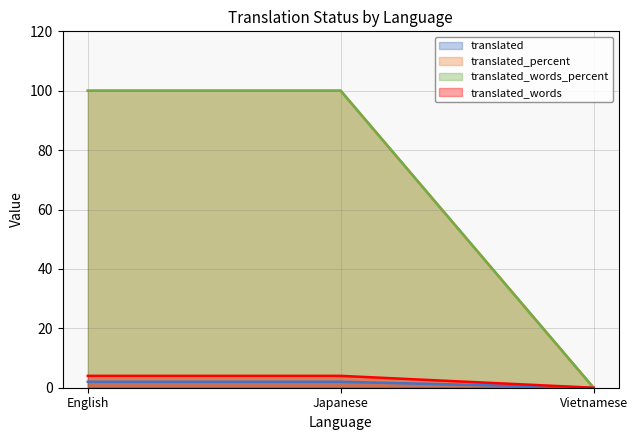

What is the label of the 2nd point from the right?

Japanese